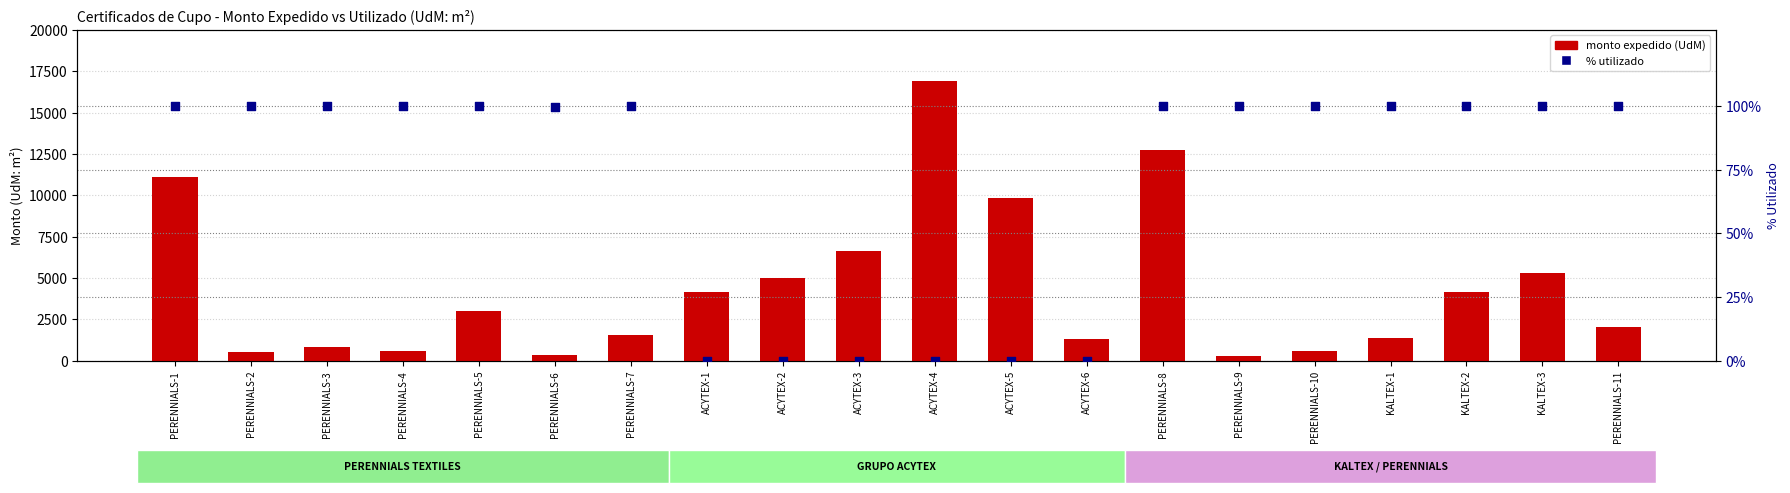

Which series has the largest total across all categories?

monto expedido (UdM)